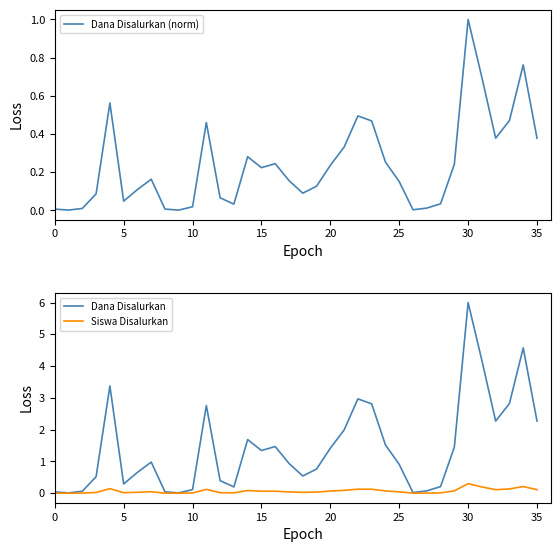

What is the difference between the highest and lowest values at 33?

2.7